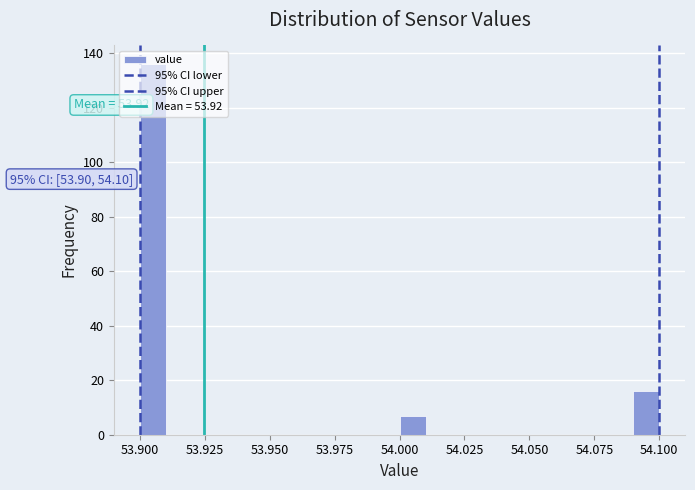

Read against the x-axis, roughly where is the centre of the tallest bar?

53.905